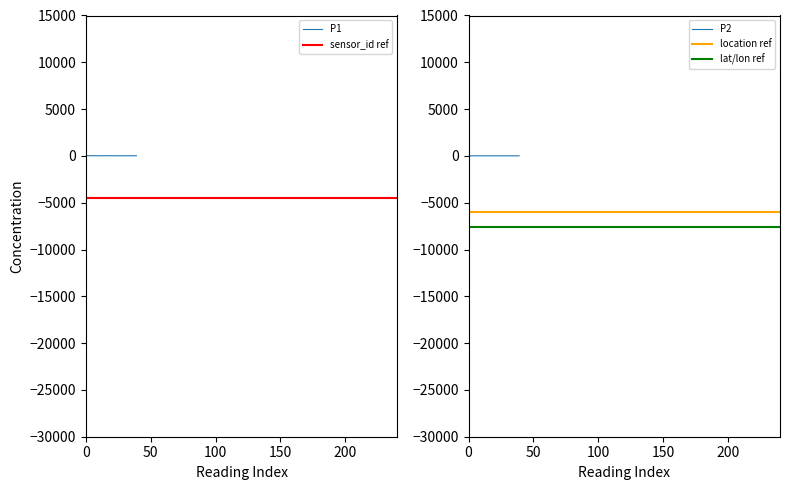

Reading left to right, list all the values displayed in this chart.

P1: 25.8	23.4	15.8	19.4	21.4	22.4	16.4	16.6	20.1	17.9	15.6	13.9	18.5	15.5	13.1	21.5	20.1	16.8	17.3	18.2	17.5	13.0	15.4	13.7	13.2	13.7	13.2	12.9	16.4	11.7	10.3	11.8	17.7	20.9	16.4	17.1	13.9	15.3	18.0	18.5
P2: 11.7	11.0	8.3	11.0	11.1	12.7	9.8	9.8	9.2	8.7	7.9	7.7	8.2	8.9	8.0	9.9	11.2	9.2	8.1	8.0	9.1	8.0	8.1	7.4	7.8	7.8	8.1	7.7	7.4	6.5	7.2	8.1	8.3	9.8	8.2	8.1	7.1	8.1	8.3	10.4